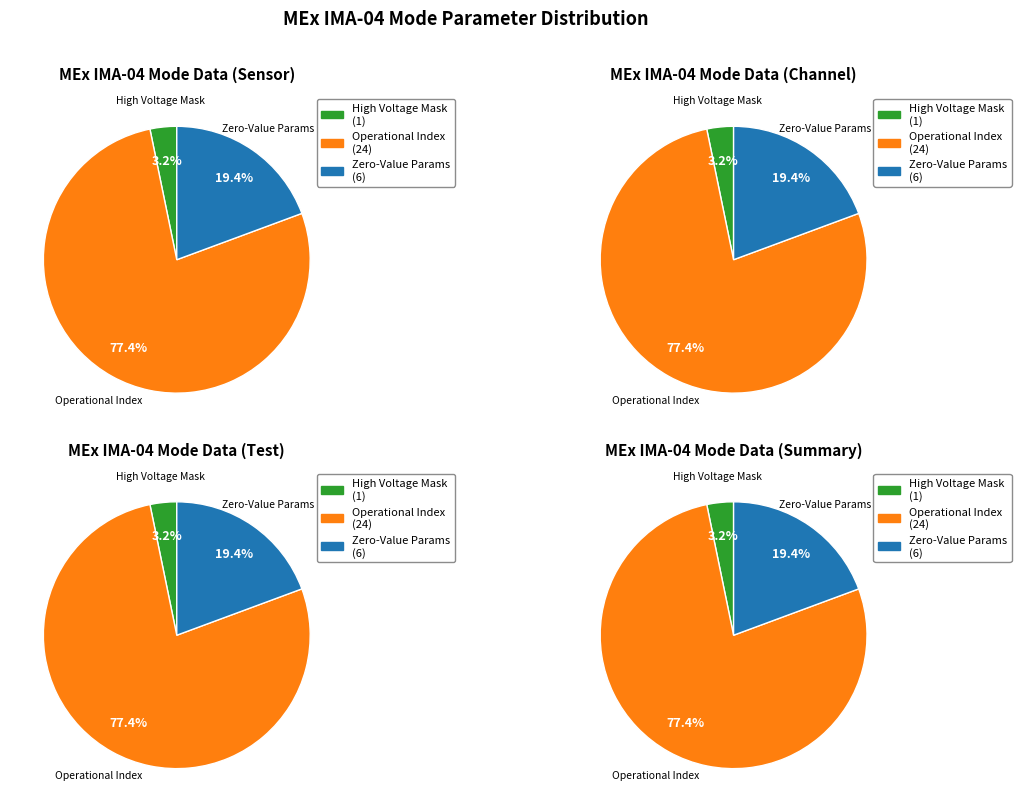

Which slice is the largest?

Operational Index